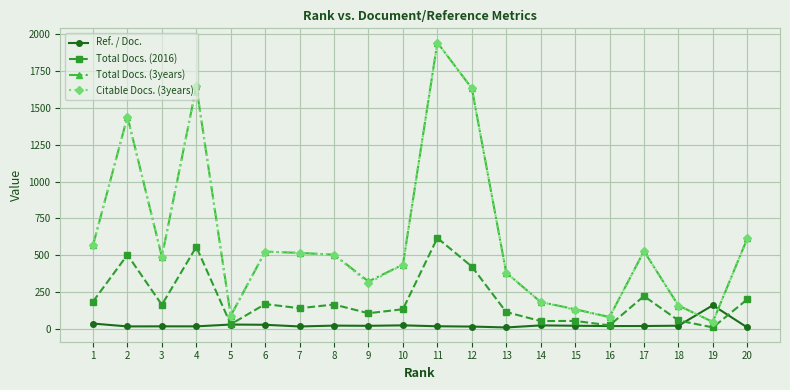

What is the average value of the Citable Docs. (3years) series?

612.0